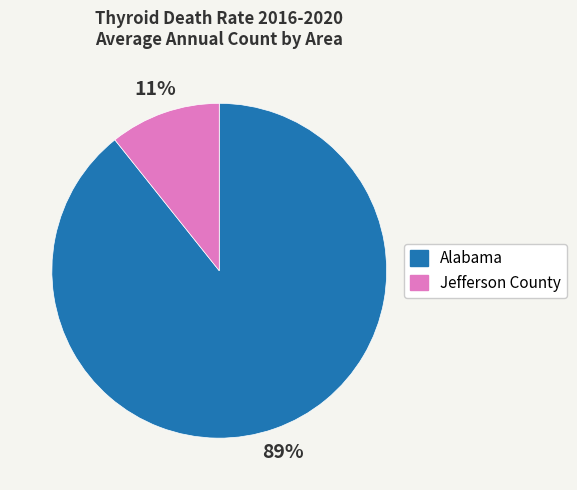

Is it true that Jefferson County is 11% of the pie?

True